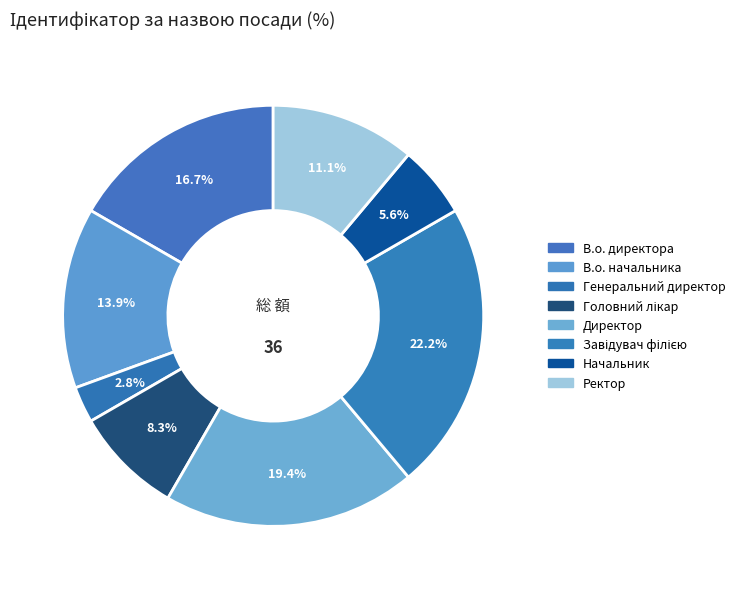

What percentage is the Головний лікар slice, to the nearest percent?

8%